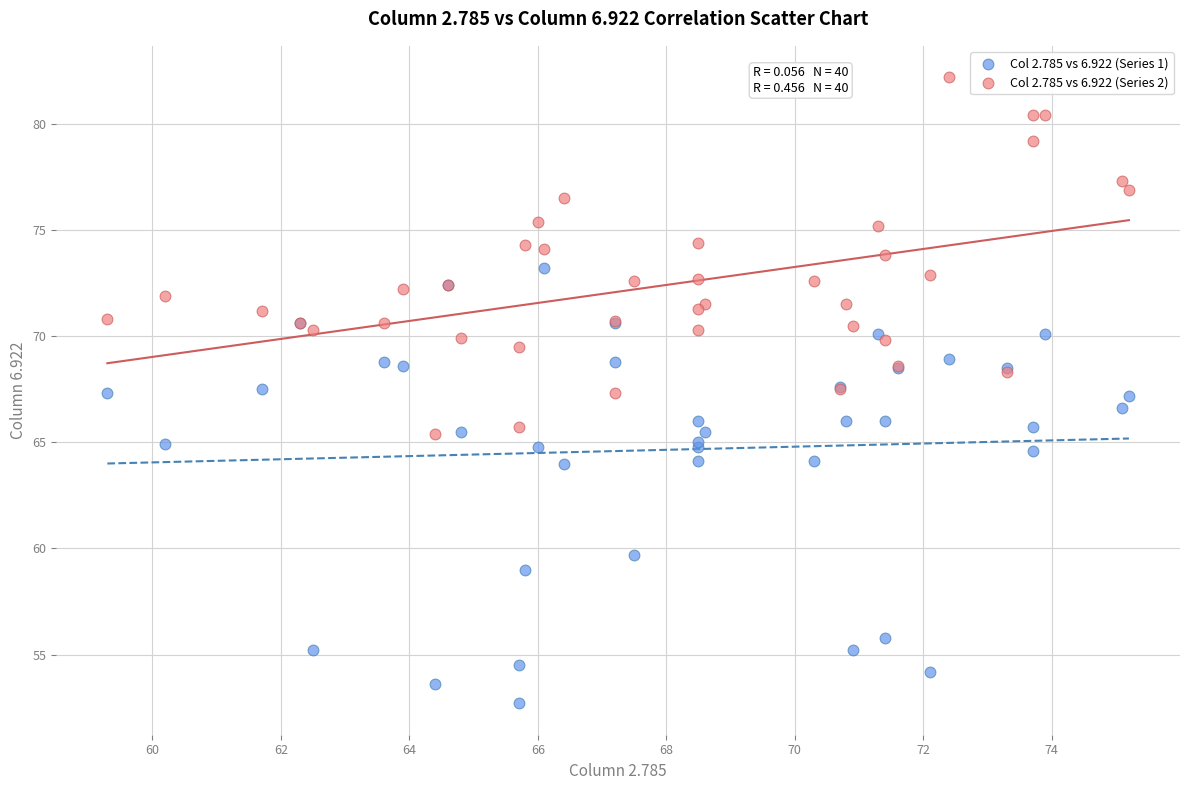

Which series reaches the maximum Y coordinate?

Col 2.785 vs 6.922 (Series 2)